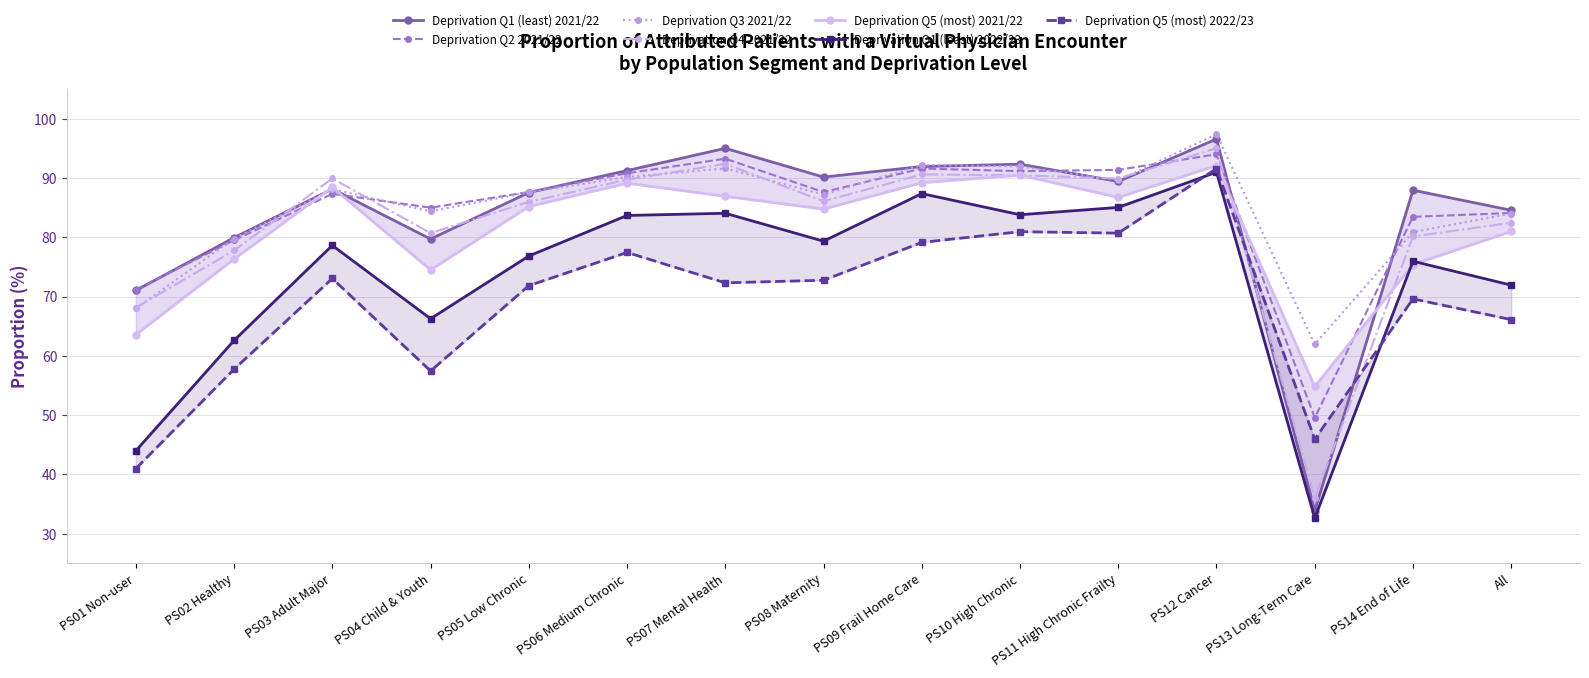

True or false: Deprivation Q2 2021/22 has a value of 83.5 at PS14 End of Life.

True